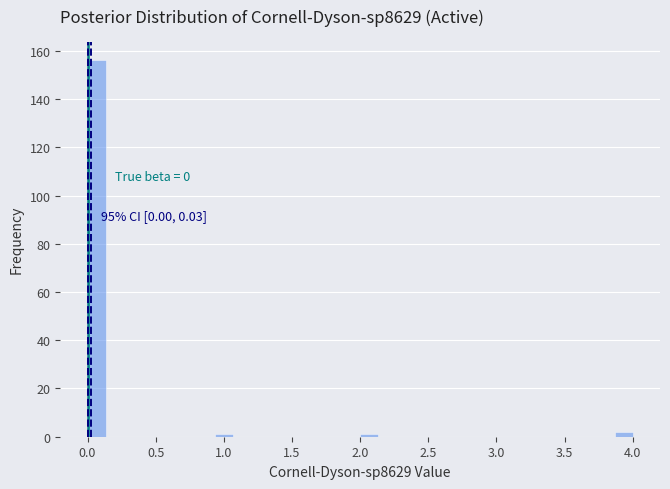

Around what value on the x-axis is the tallest bar? Give the approximate position of its centre, as read against the axis.

0.05